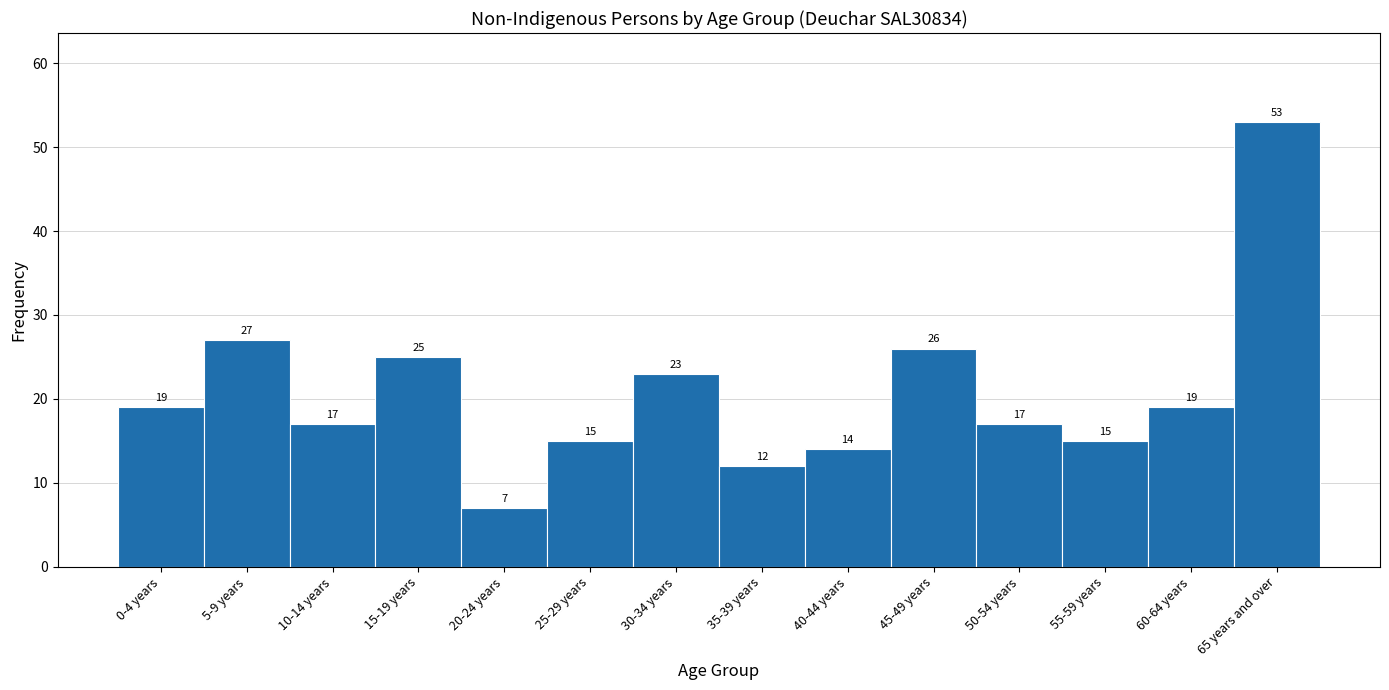

Reading right to left, list all the values displayed in this chart.

53	19	15	17	26	14	12	23	15	7	25	17	27	19